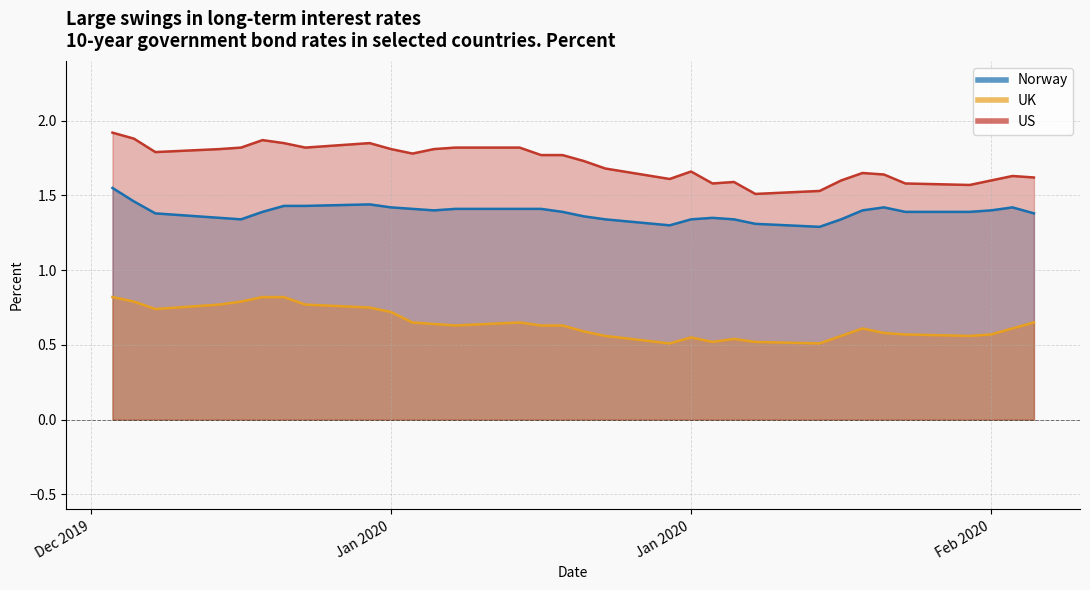

Which series changed the most between 2020-01-06 and 2020-02-11?

US